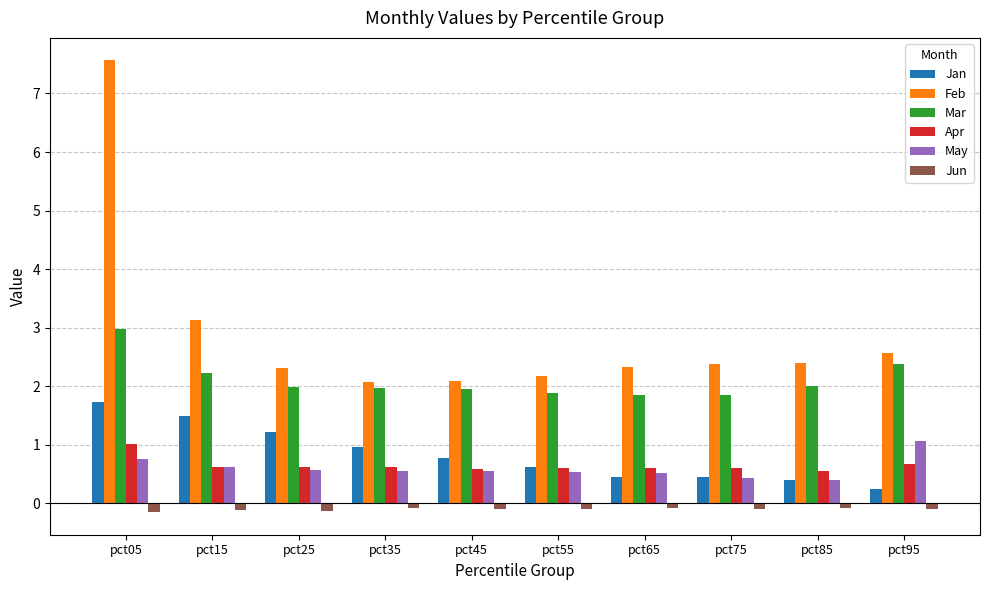

Is the value of Jan at pct25 greater than the value of Jun at pct05?

Yes